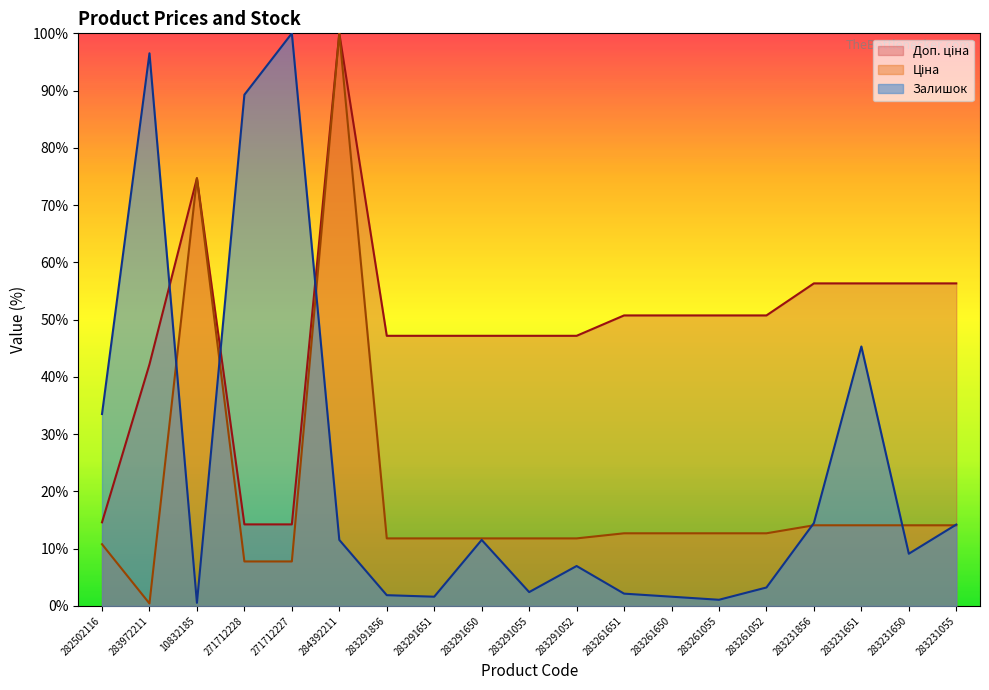

How many data points in Залишок are less than 9?

9